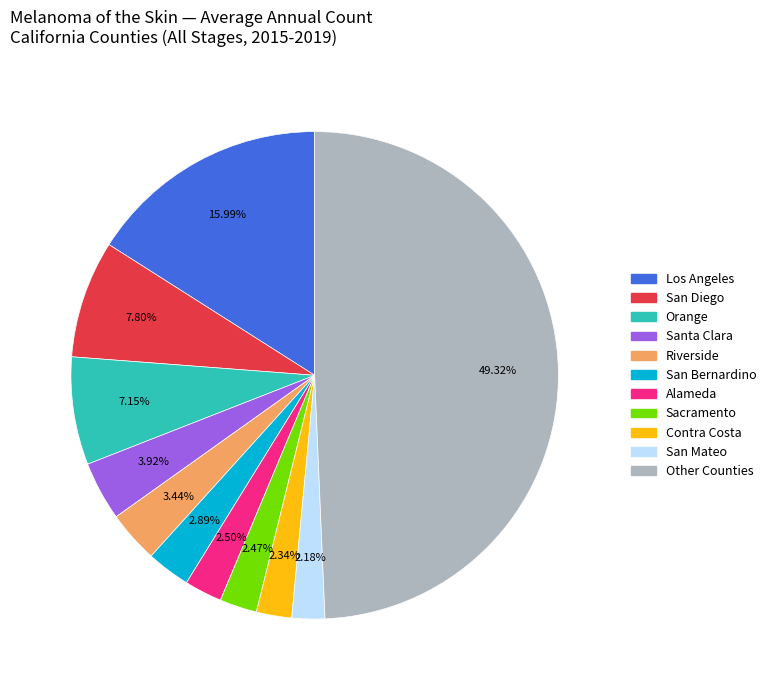

Which slice is the largest?

Other Counties